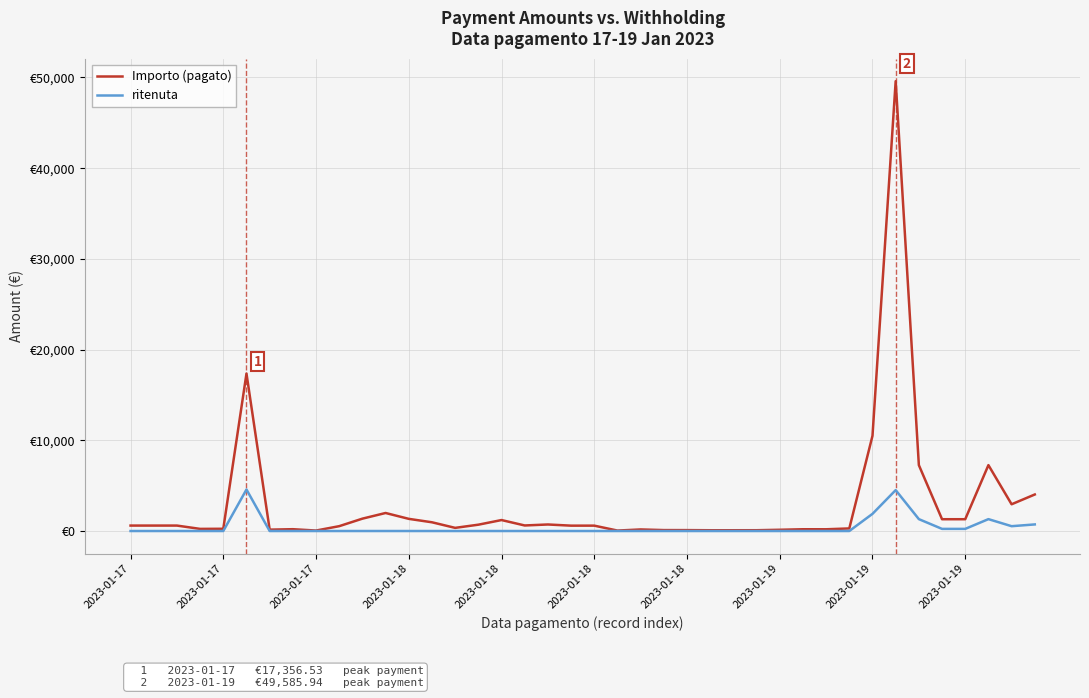

What is the maximum value for Importo (pagato)?

49585.9